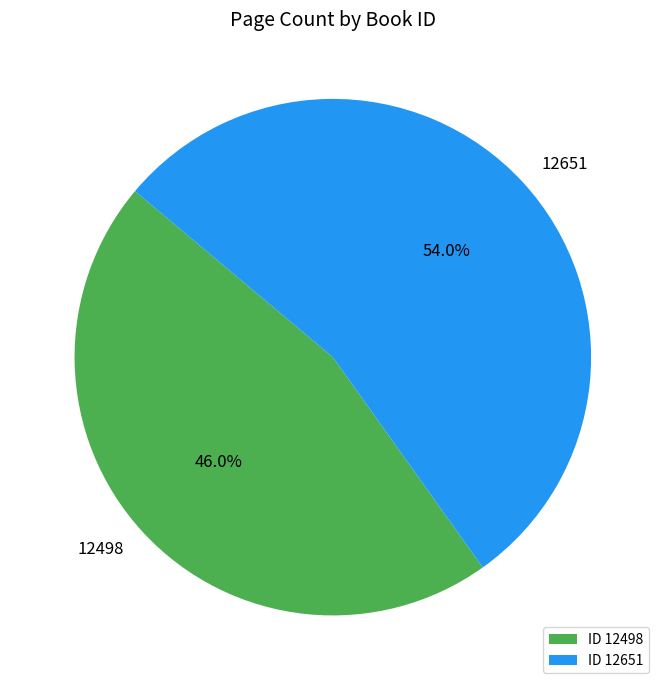

Approximately how many times larger is the value at 12498 compared to 12651?

0.9